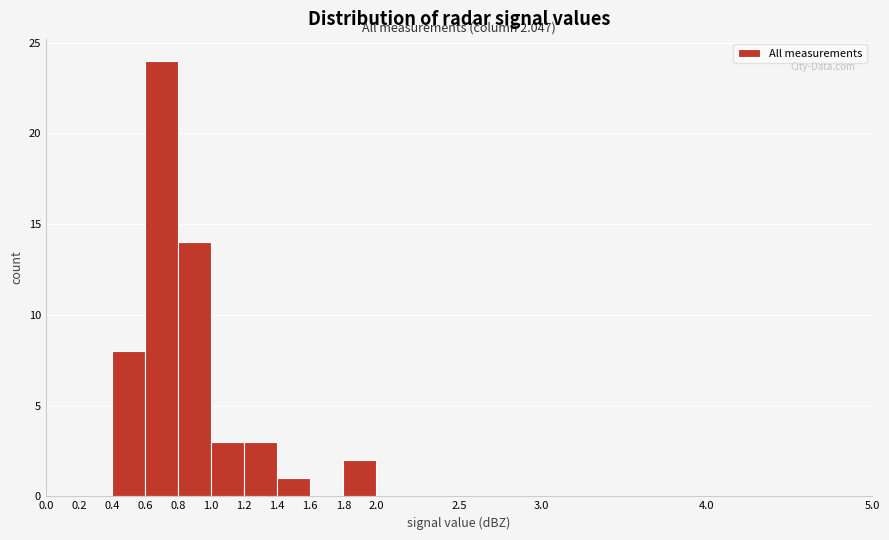

Which range on the x-axis has the tallest bar?

0.6 to 0.8